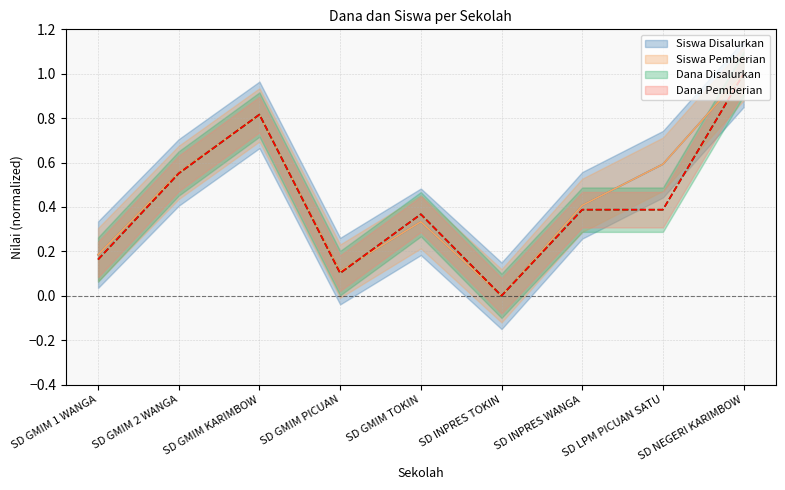

What value does the Dana Pemberian series have at SD GMIM TOKIN?

0.4